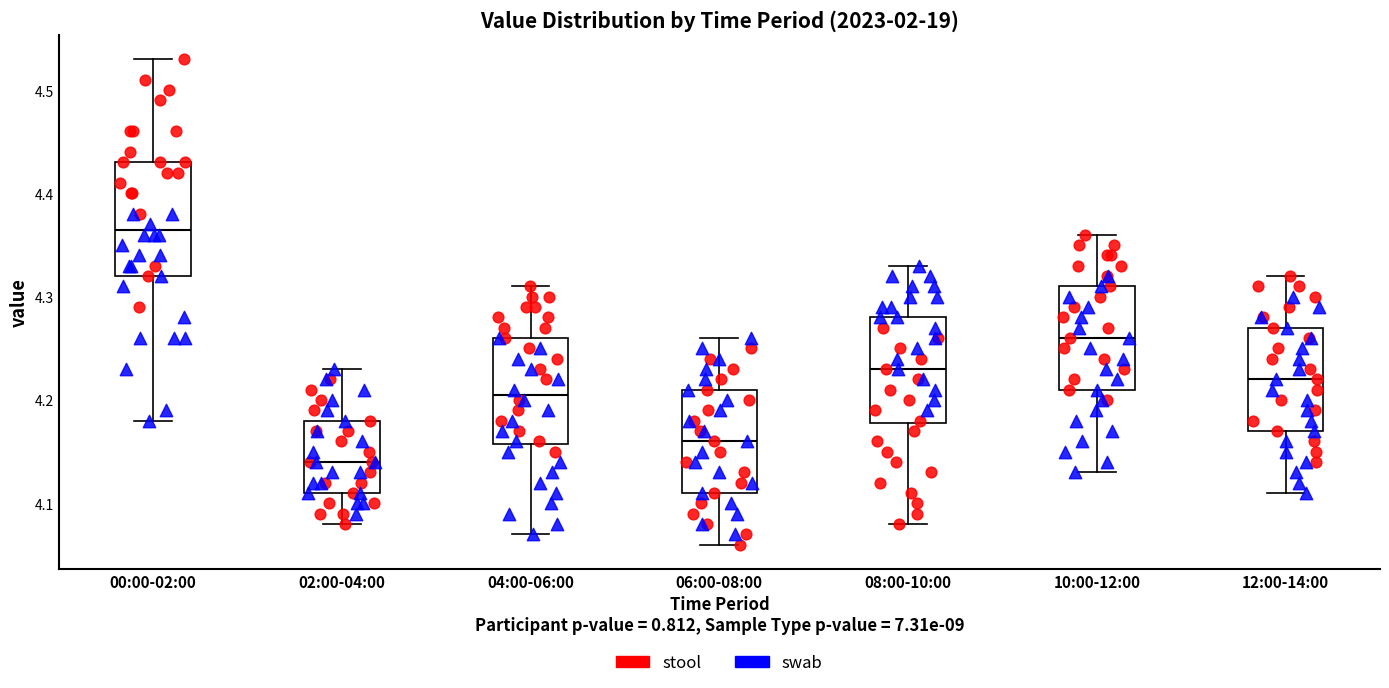

Reading left to right, read every box against the y-axis: the position of its median line, the range the box covers, and the ends of its whiskers. The values are not printed on the chart, so give them approximately, as read against the axis.

00:00-02:00: median 4.37, box 4.32 to 4.43, whiskers 4.18 to 4.53
02:00-04:00: median 4.14, box 4.11 to 4.18, whiskers 4.08 to 4.23
04:00-06:00: median 4.21, box 4.16 to 4.26, whiskers 4.07 to 4.31
06:00-08:00: median 4.16, box 4.11 to 4.21, whiskers 4.06 to 4.26
08:00-10:00: median 4.23, box 4.18 to 4.28, whiskers 4.08 to 4.33
10:00-12:00: median 4.26, box 4.21 to 4.31, whiskers 4.13 to 4.36
12:00-14:00: median 4.22, box 4.17 to 4.27, whiskers 4.11 to 4.32